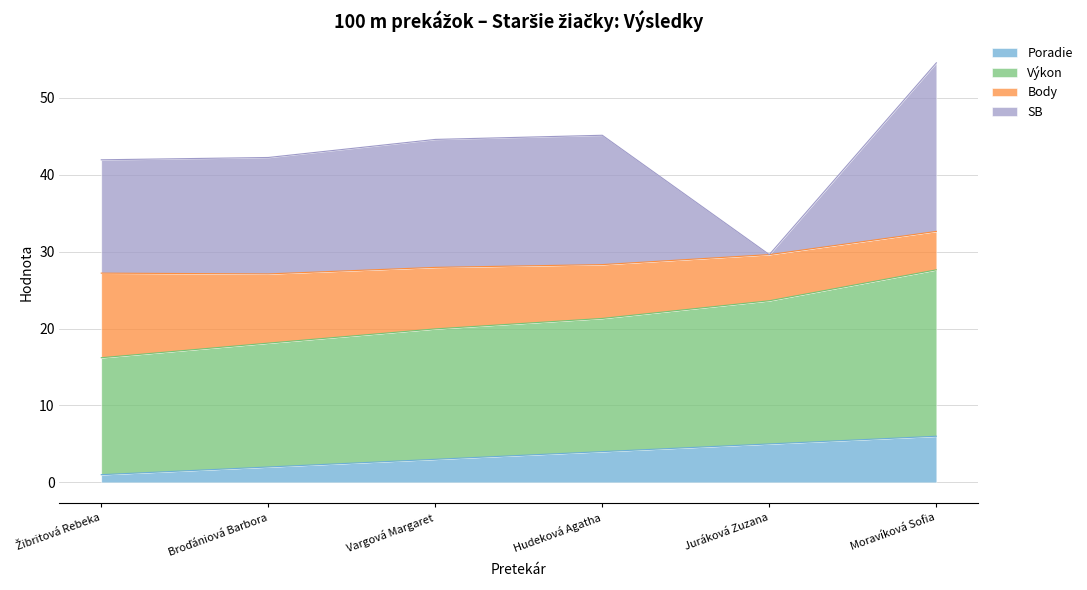

Where is Poradie nearest to the value 3?

Vargová Margaret